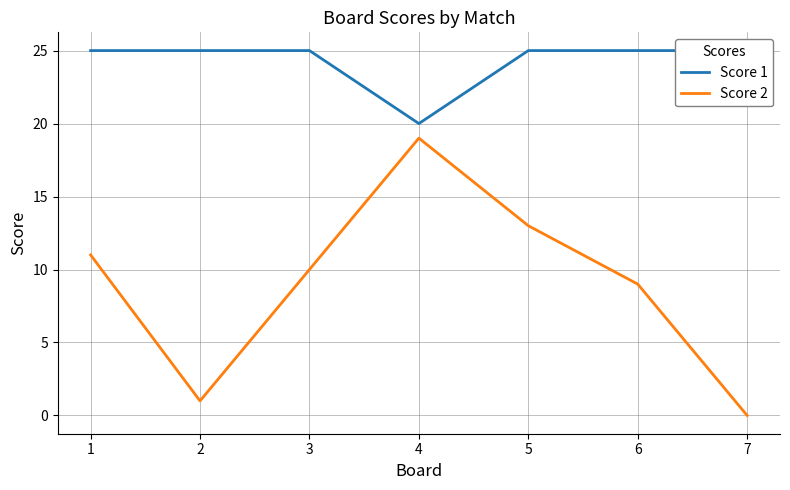

Reading left to right, what are all the values shown in this chart?

Score 1: 1=25	2=25	3=25	4=20	5=25	6=25	7=25
Score 2: 1=11	2=1	3=10	4=19	5=13	6=9	7=0